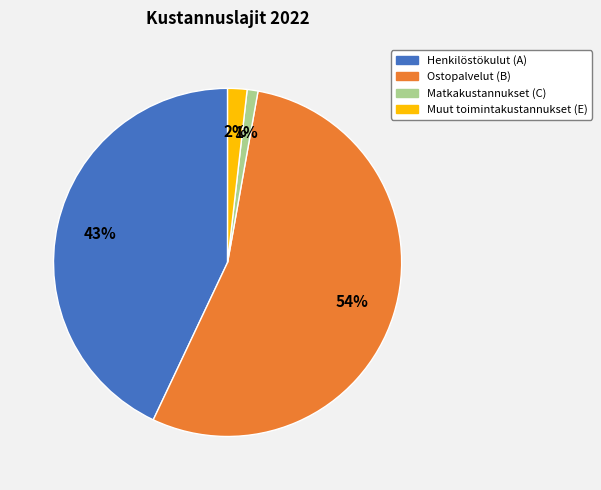

How many segments does this pie chart have?

4